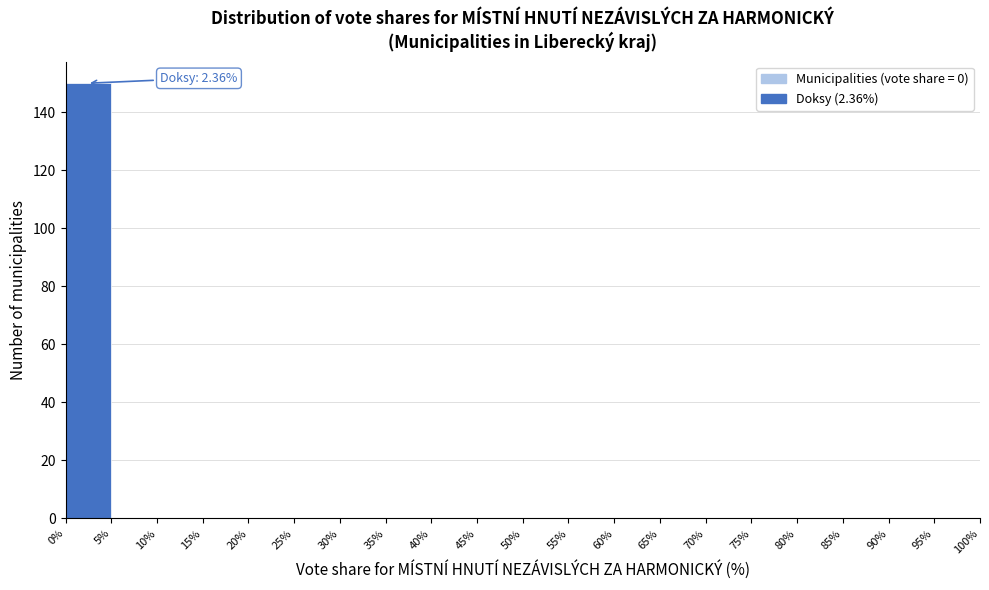

Which range on the x-axis has the tallest bar?

0% to 5%